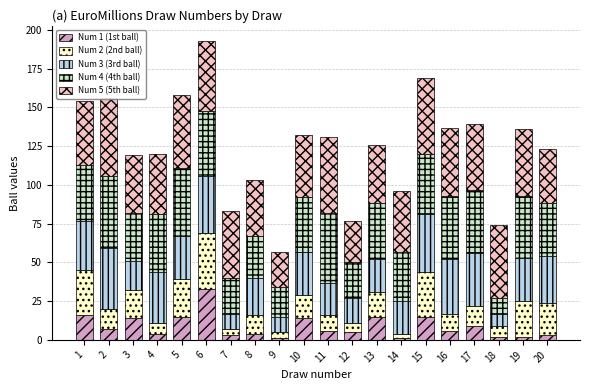

What is the value of the Num 3 (3rd ball) bar at the 14th from the left?

21